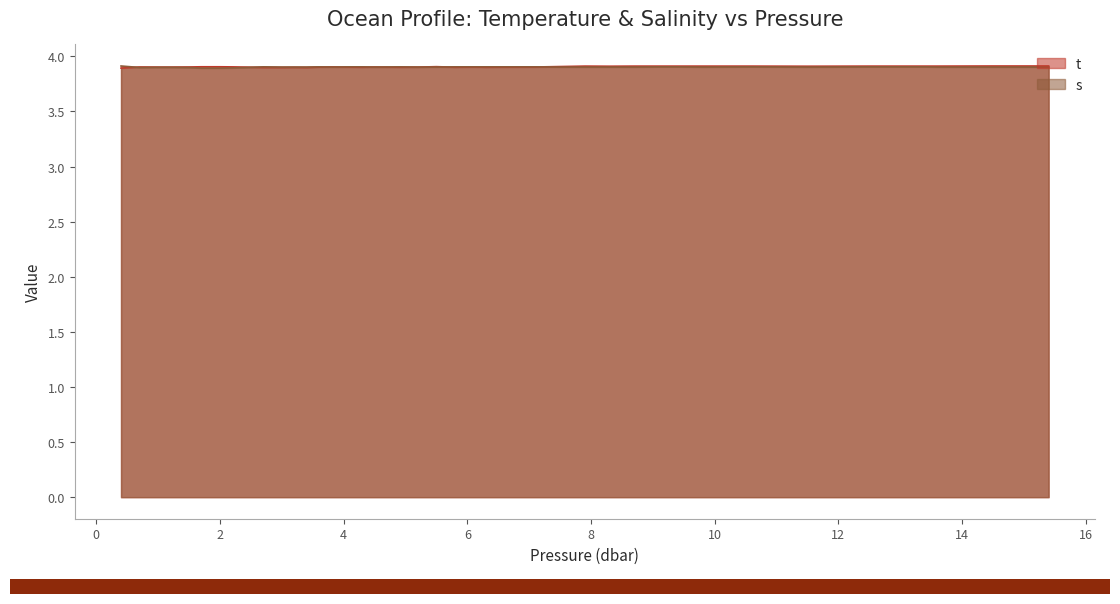

What is the average value of the t series?

3.9